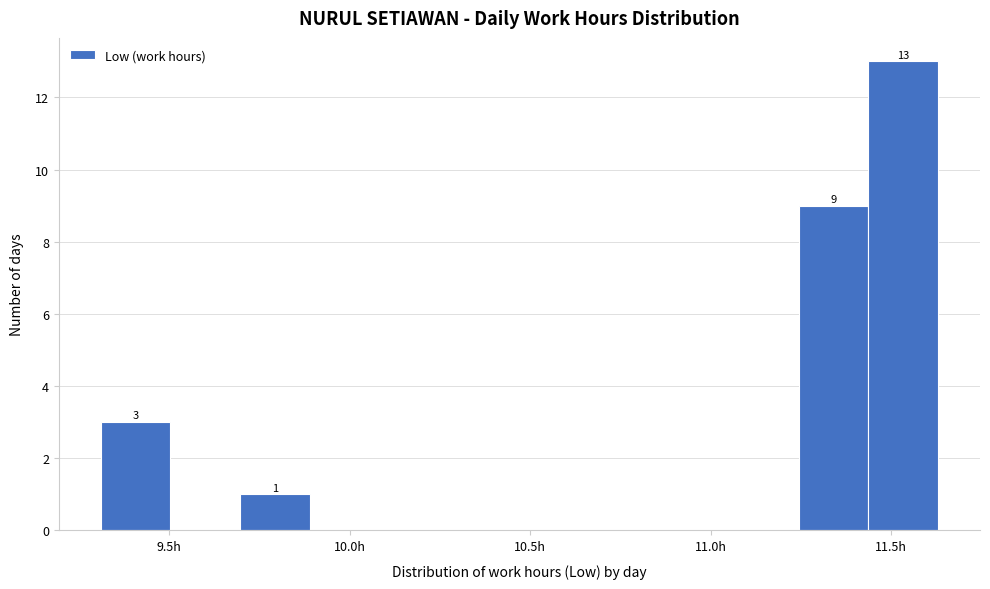

Read against the x-axis, roughly where is the centre of the tallest bar?

11.55